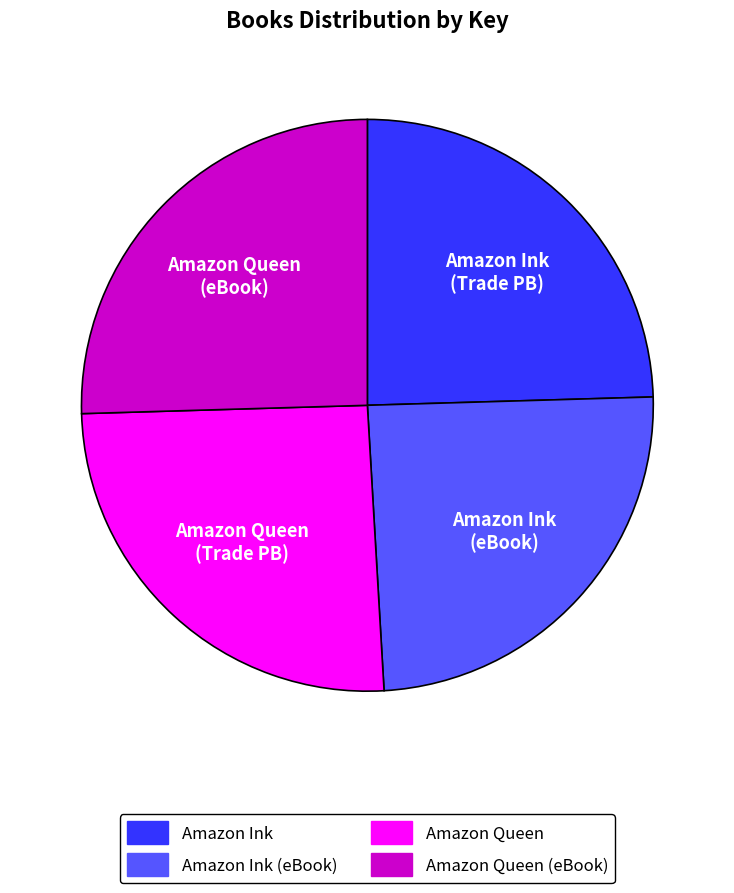

Does any single category account for the majority?

No